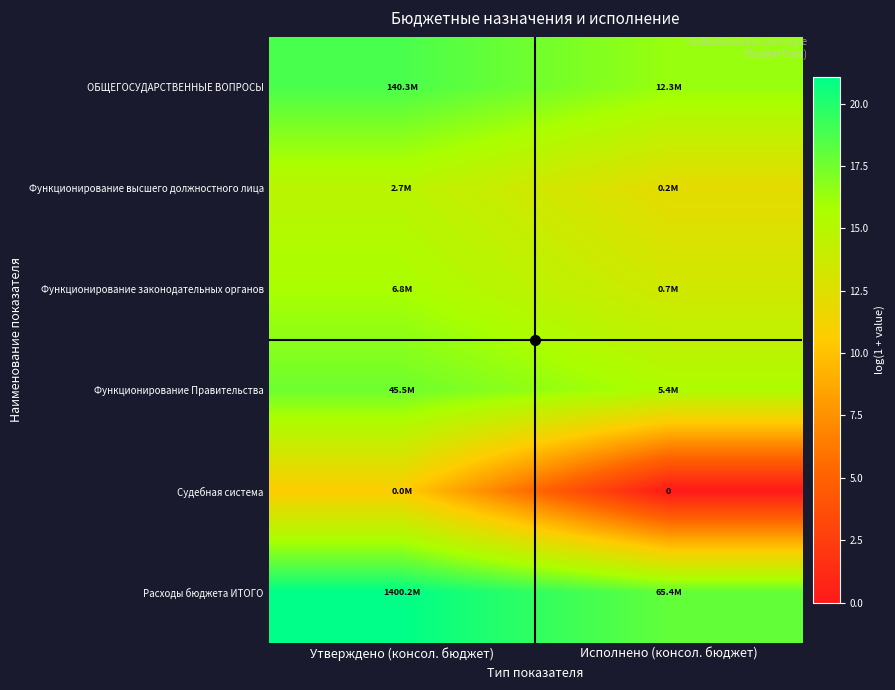

What value does the Функционирование Правительства series have at Исполнено (консол. бюджет)?

15.5